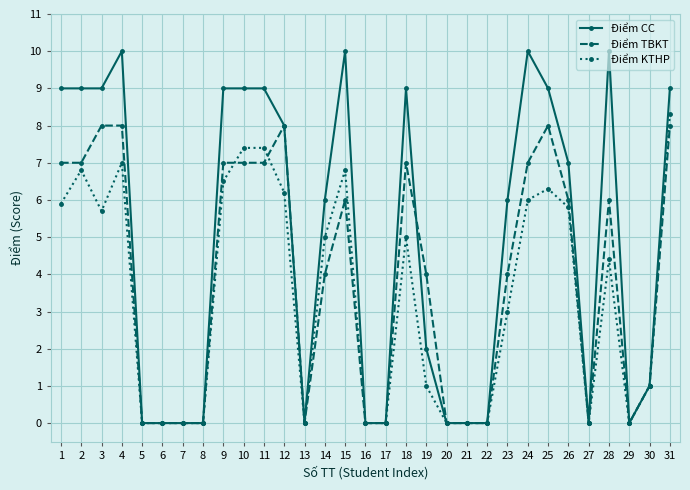

Which series has the largest total across all categories?

Điểm CC